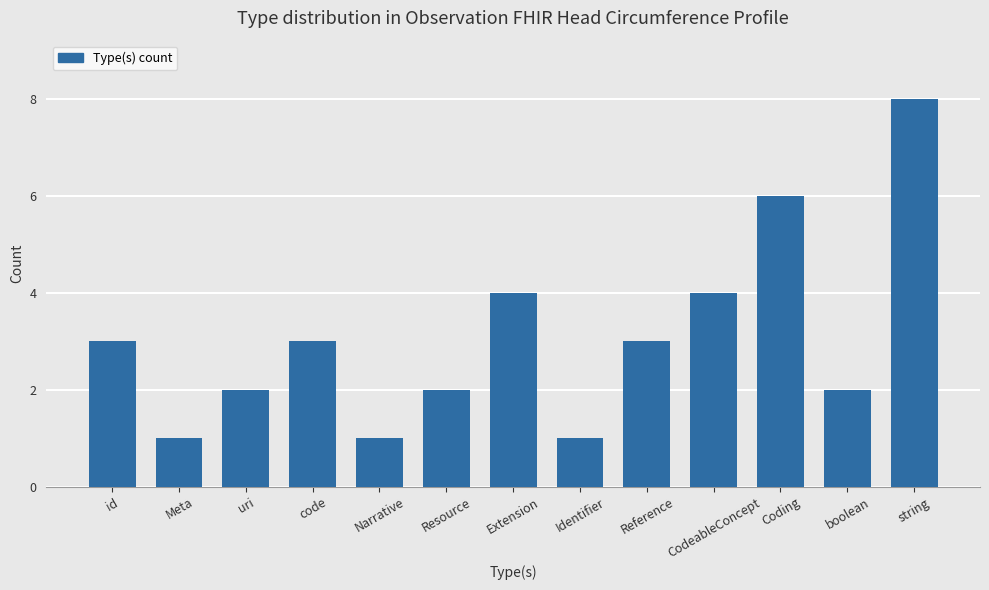

The chart shows a value of 4 at Extension. True or false?

True